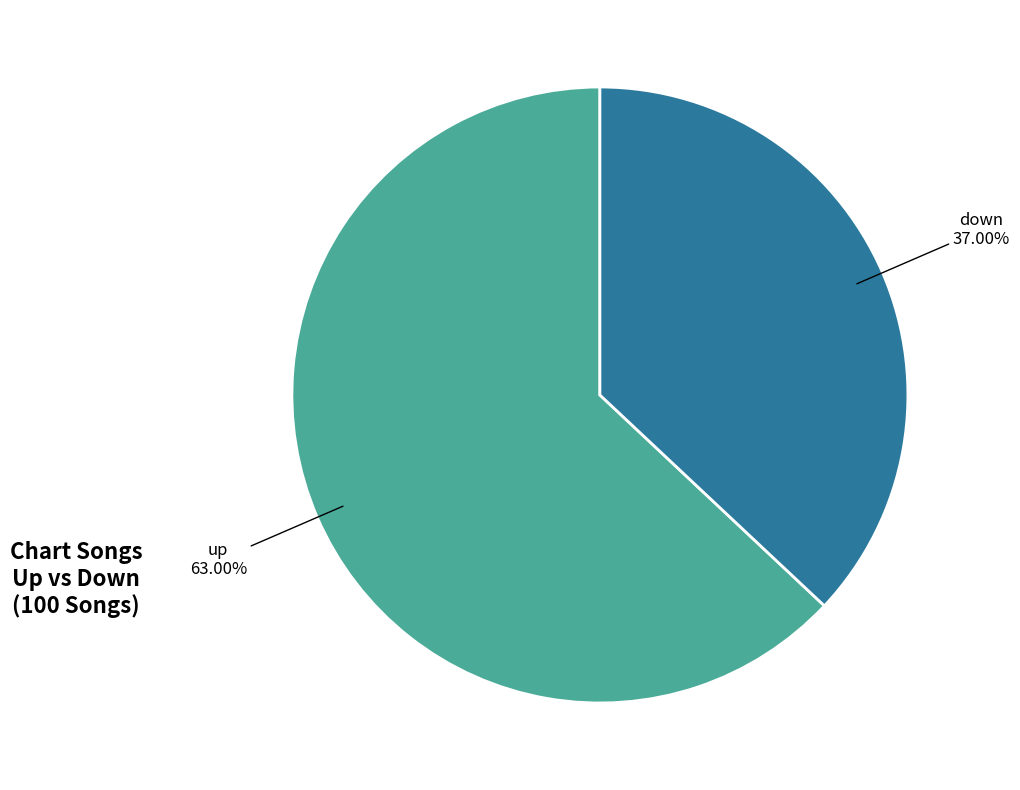

To the nearest percent, what is the difference between the largest and smallest slice percentages?

26%